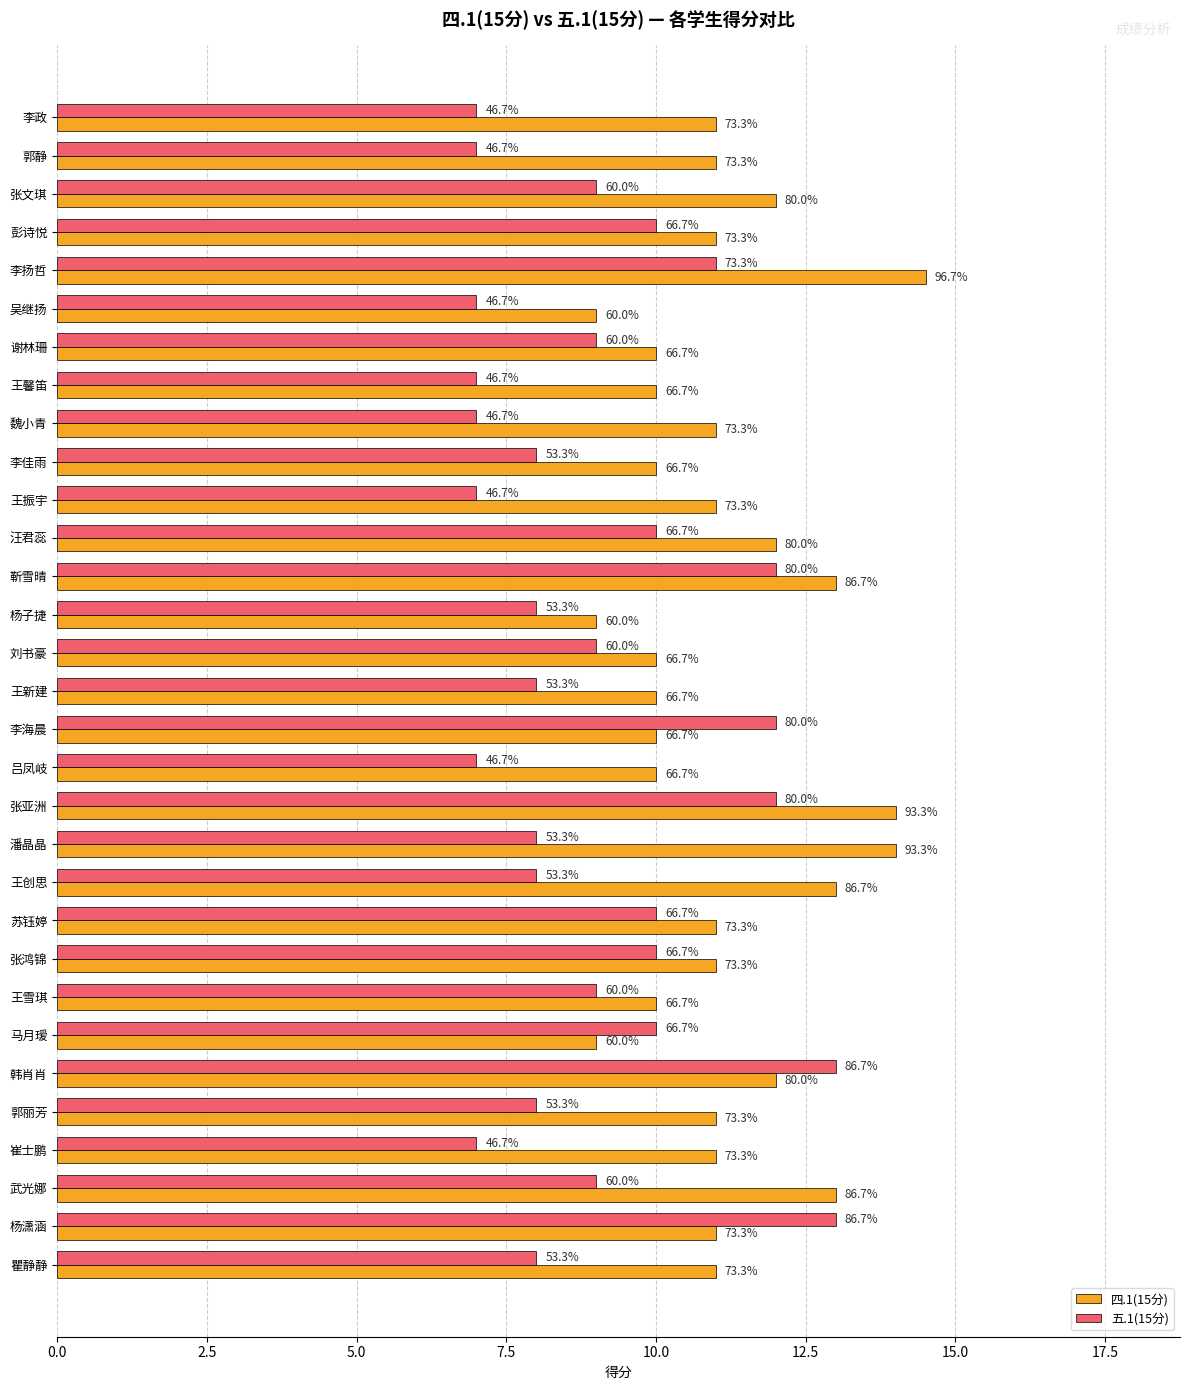

Rank the series by their maximum value, from highest to lowest.

四.1(15分), 五.1(15分)